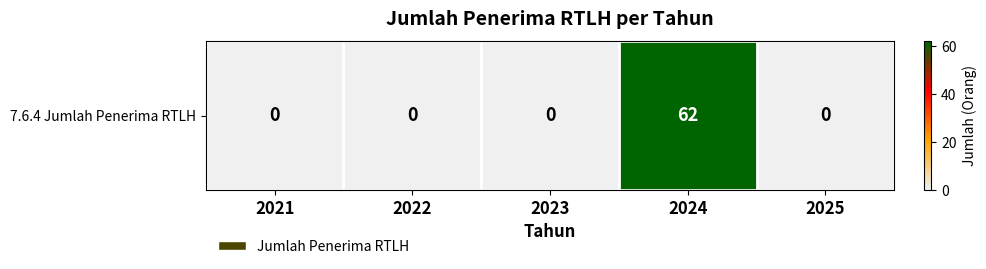

Which category has the lowest value across all series?

2021